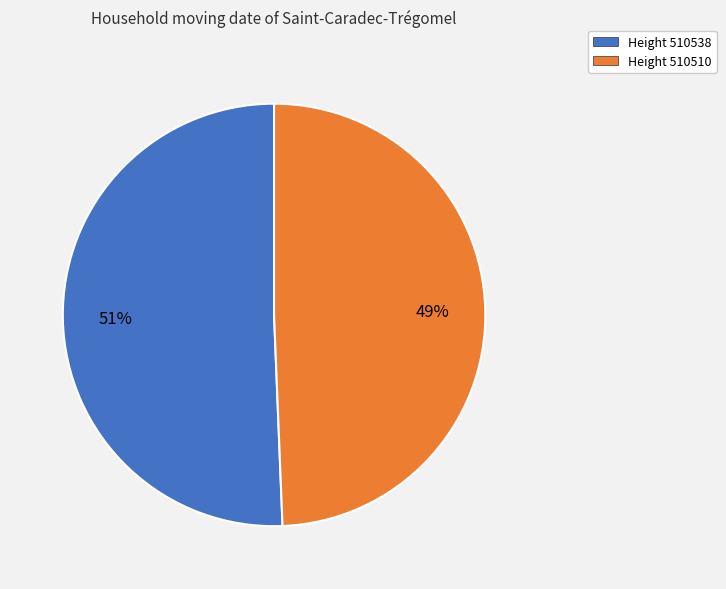

Is it true that Height 510538 is 51% of the pie?

True